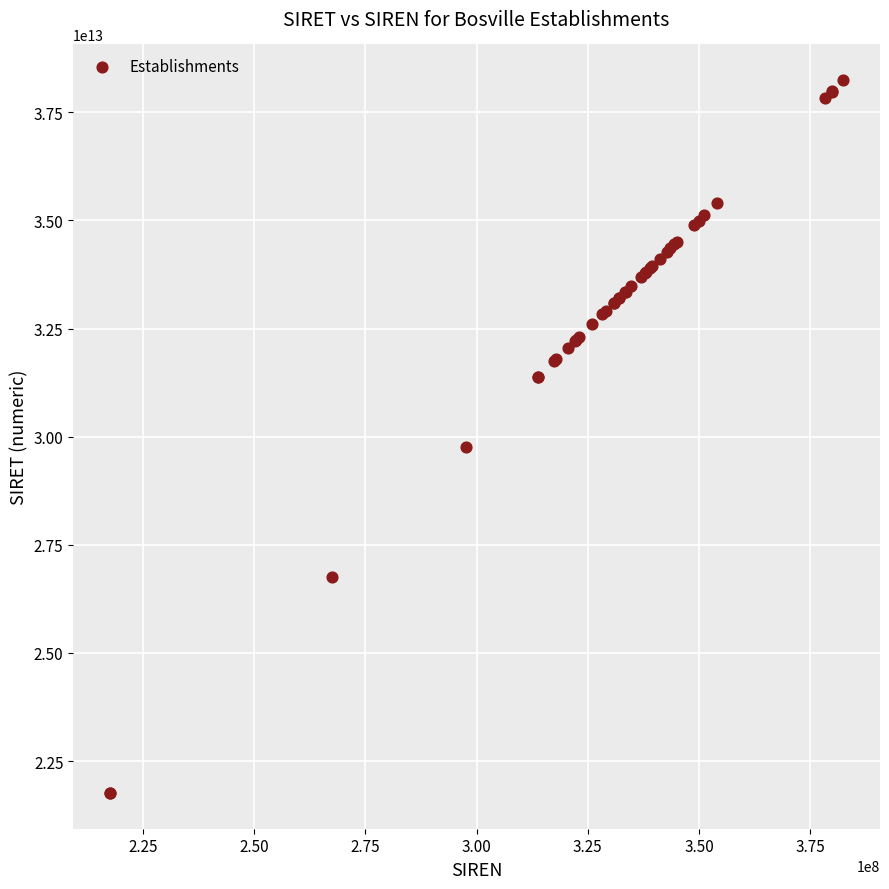

What Y value in the scatter plot is closest to 30002171750022?

29760045400013